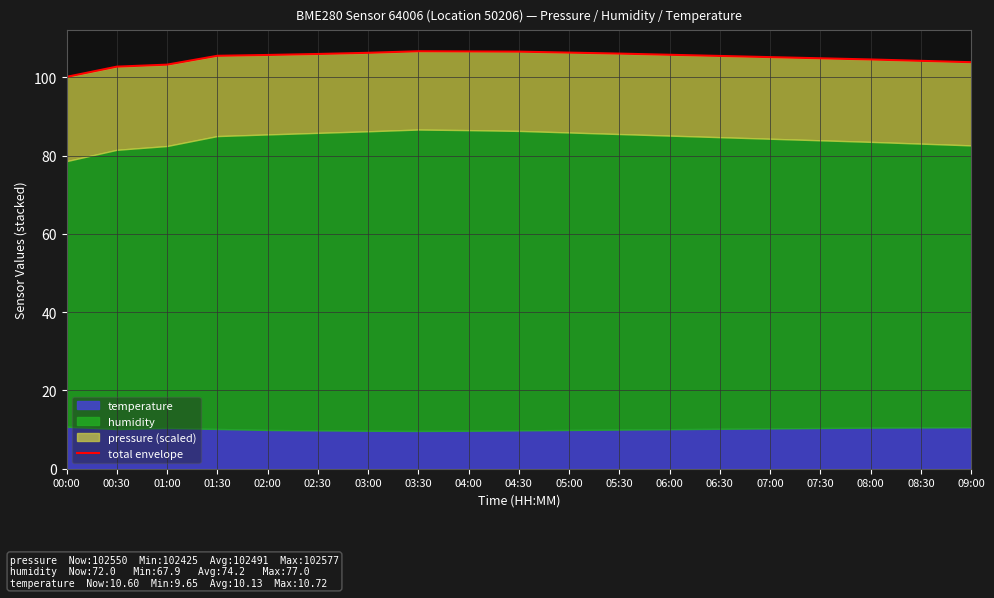

Which category has the highest value across all series?

03:30